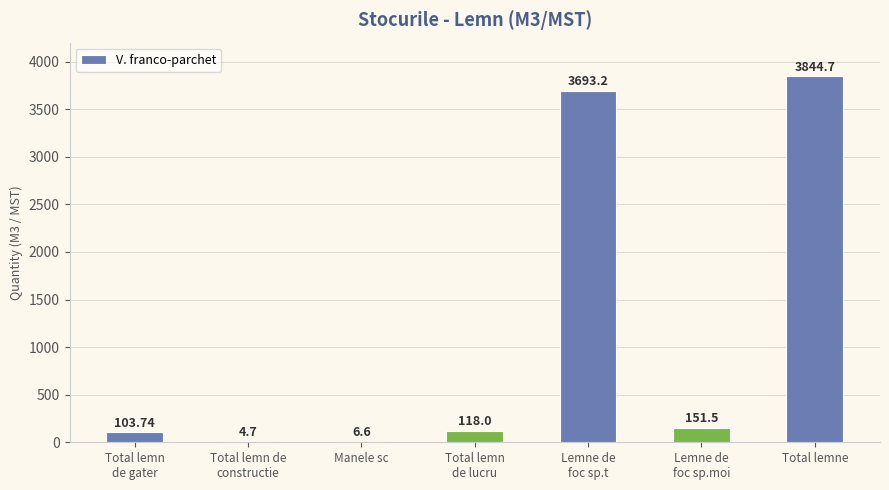

Which label corresponds to the largest value in the chart?

Total lemne